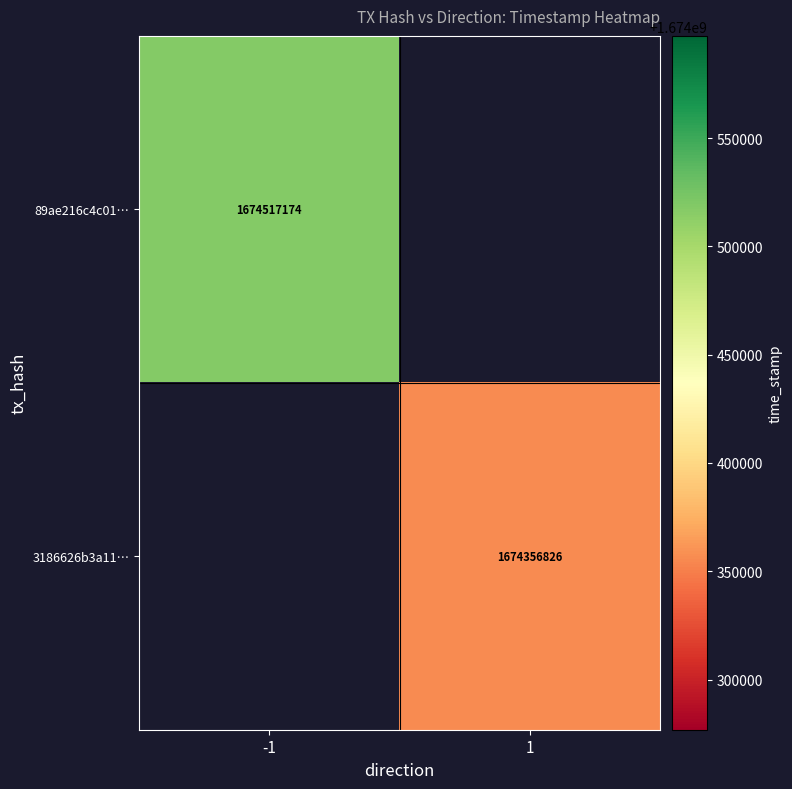

True or false: 89ae216c4c01… has a value of 2196677918 at -1.

False